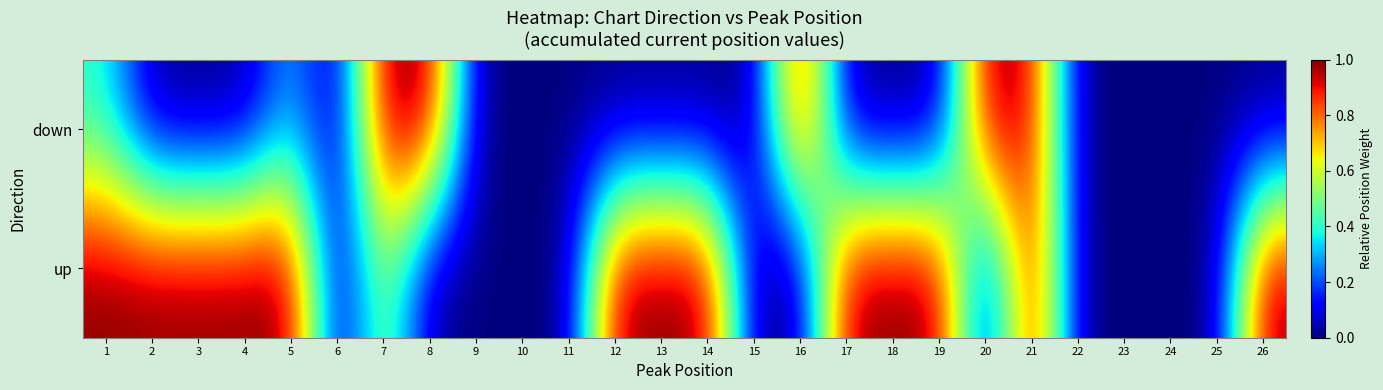

Rank the series by their maximum value, from highest to lowest.

down, up